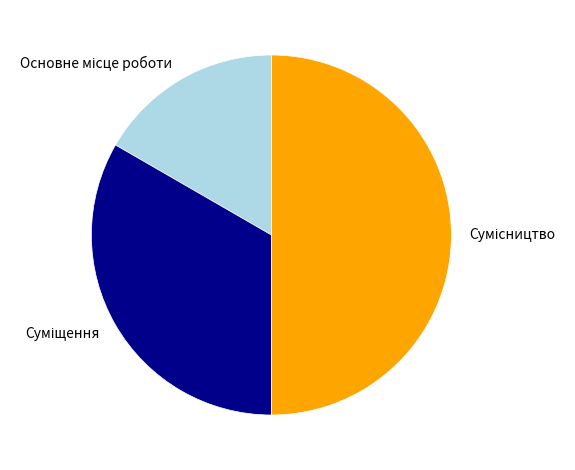

Rank the categories by value from lowest to highest.

Основне місце роботи, Суміщення, Сумісництво